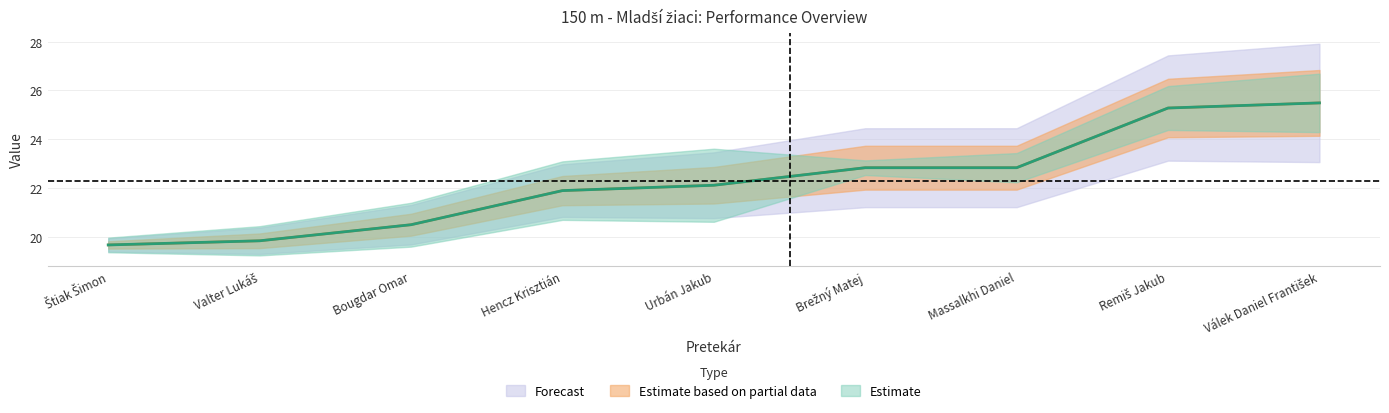

True or false: Výkon has a value of 25.3 at Remiš Jakub.

True